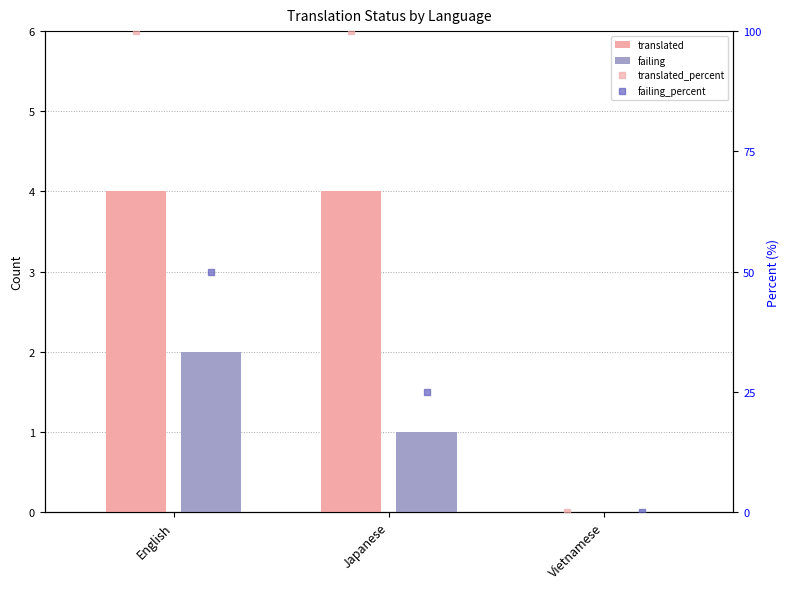

Are the bars horizontal?

No